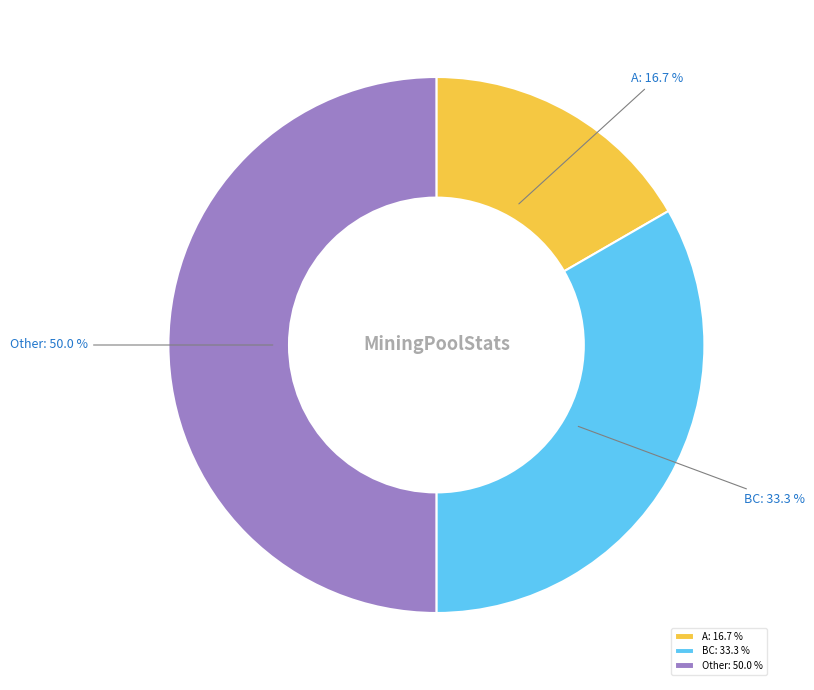

What portion of the pie excludes A?

83.3%